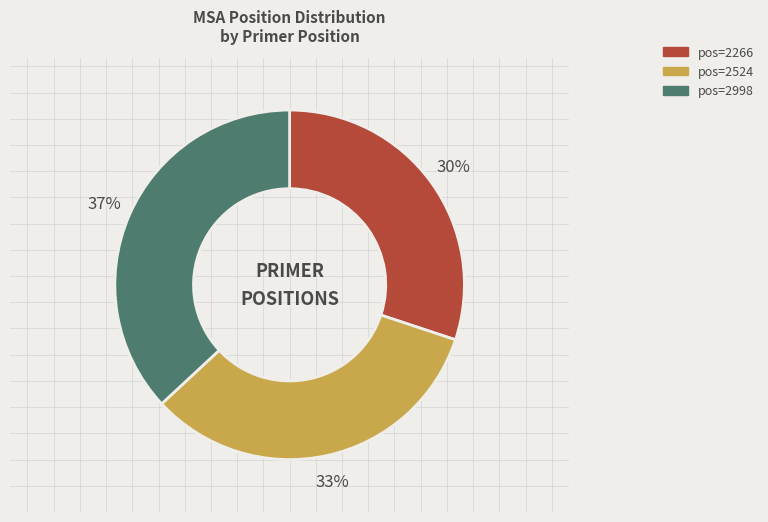

Does any single category account for the majority?

No